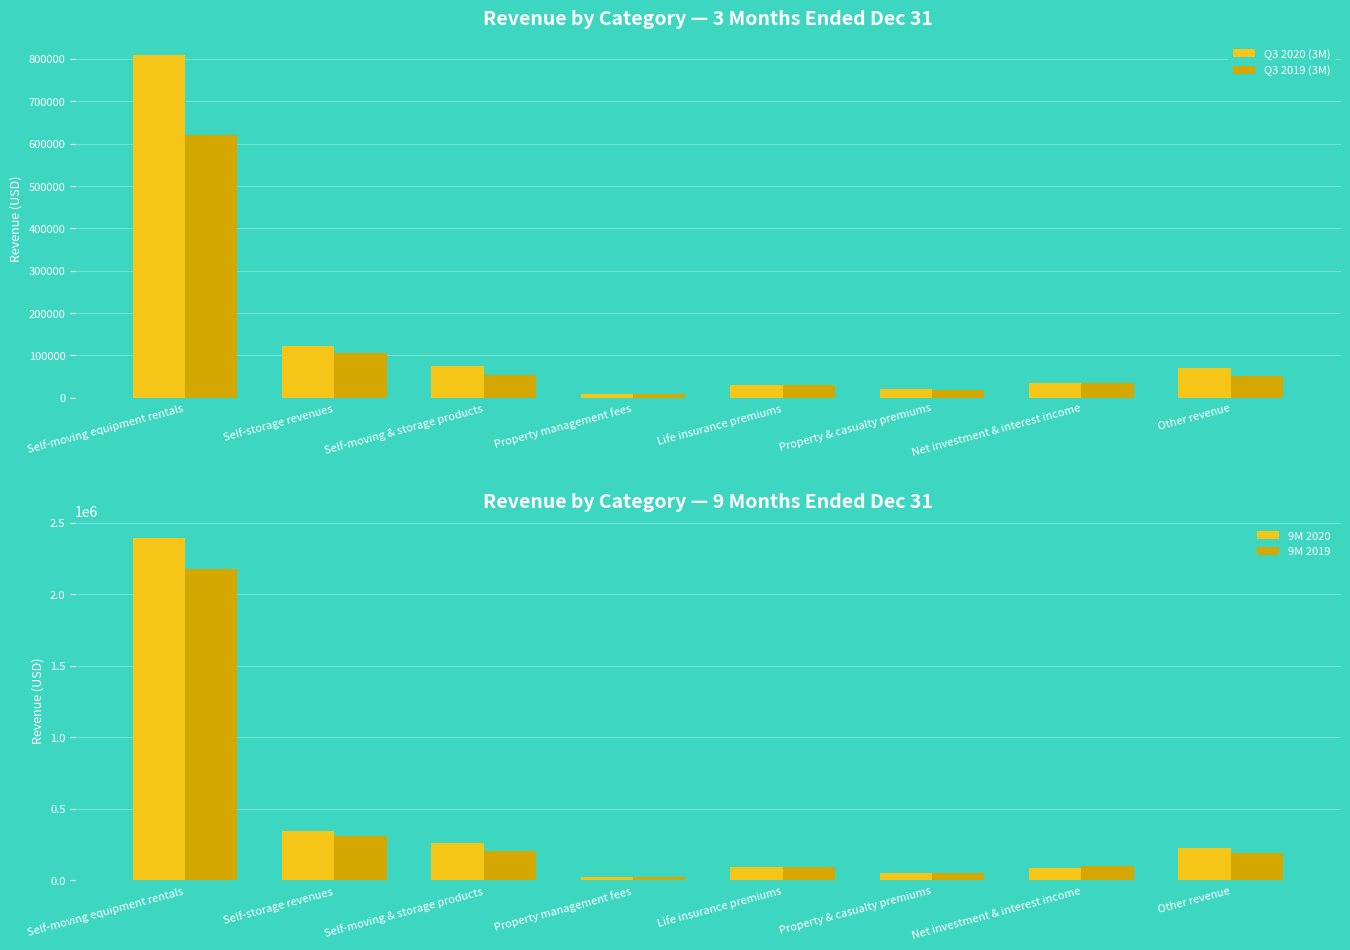

What position from the left is Self-storage revenues?

2